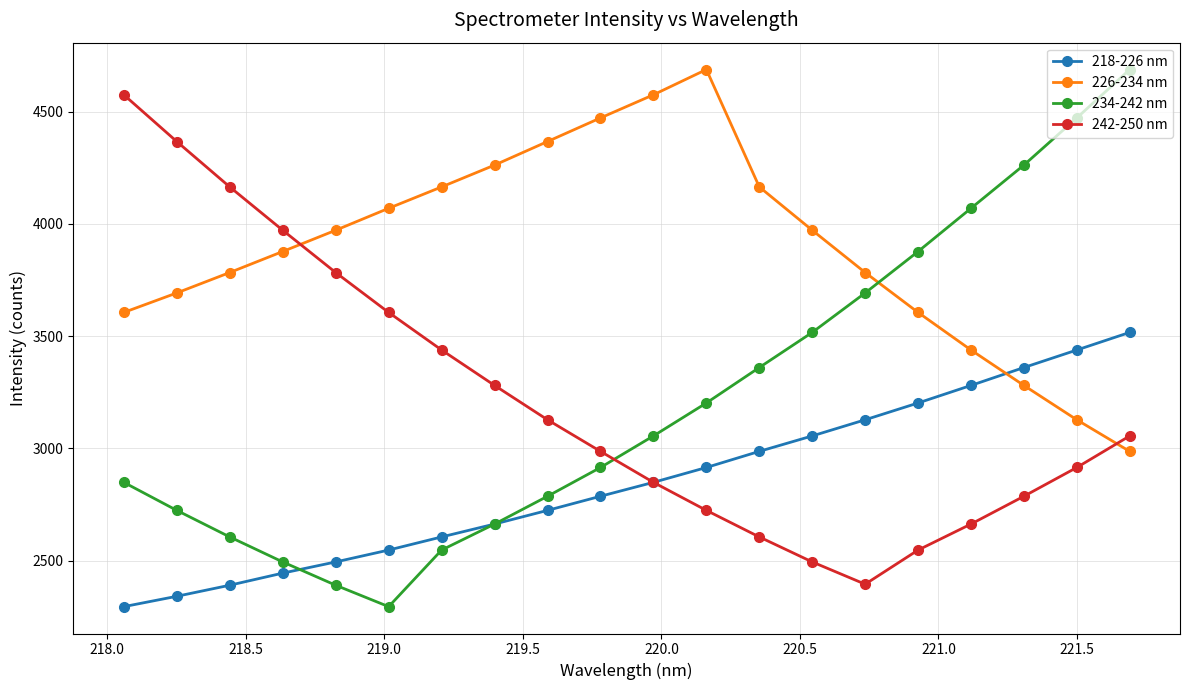

What is the smallest value displayed?

2294.5